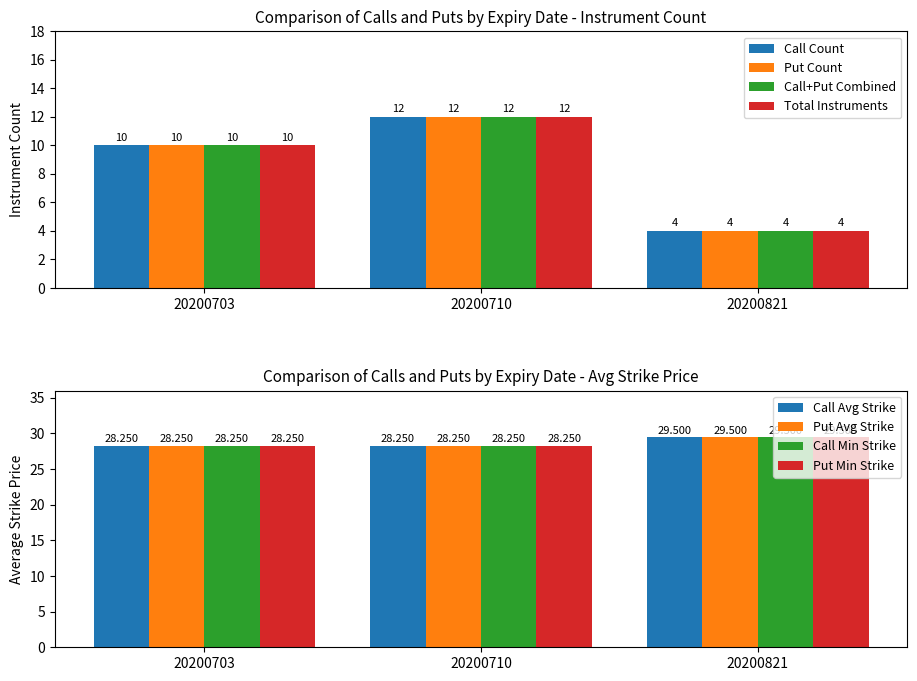

Rank the categories by Put Count value from lowest to highest.

20200821, 20200703, 20200710